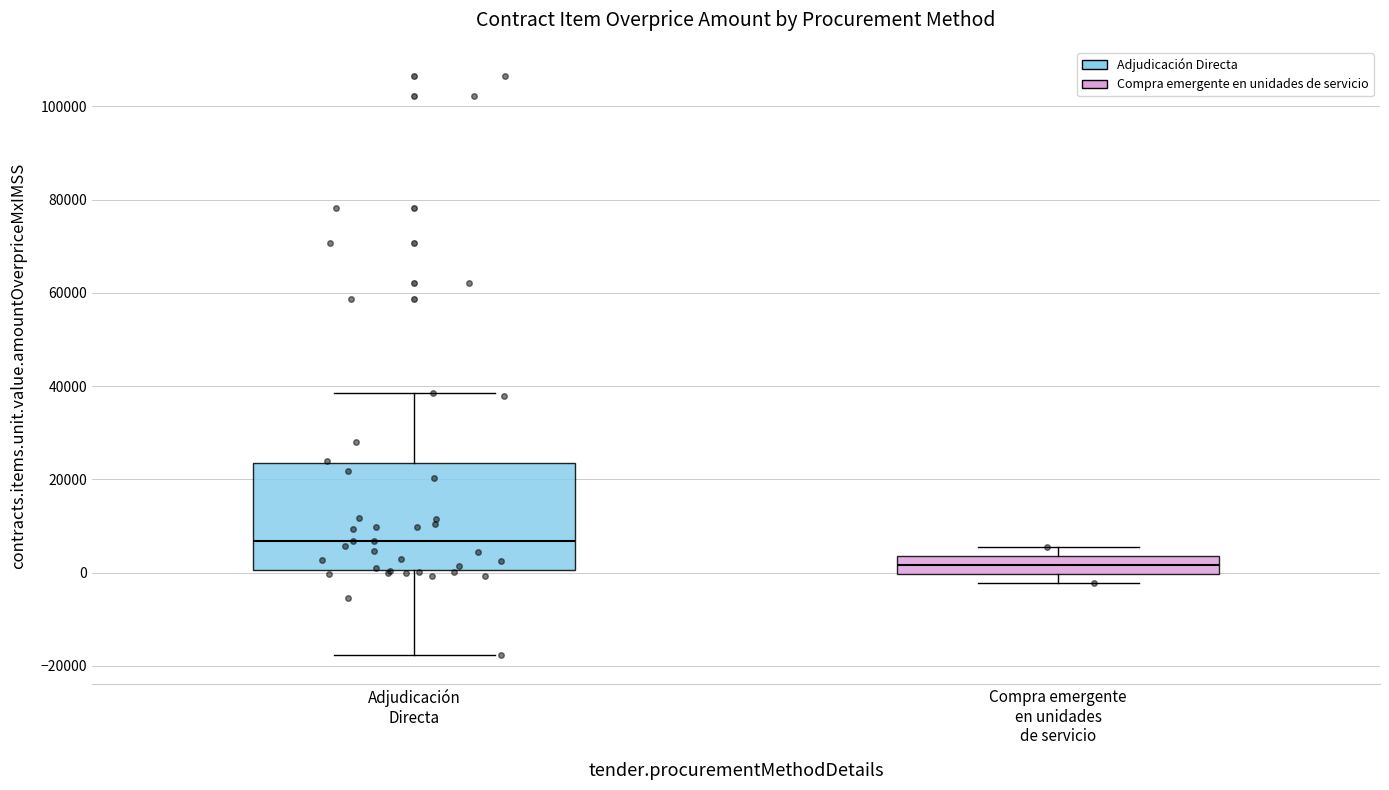

Reading left to right, read every box against the y-axis: the position of its median line, the range the box covers, and the ends of its whiskers. The values are not printed on the chart, so give them approximately, as read against the axis.

Adjudicación Directa: median 6000, box 0 to 24000, whiskers -18000 to 38000
Compra emergente en unidades de servicio: median 2000, box 0 to 4000, whiskers -2000 to 6000